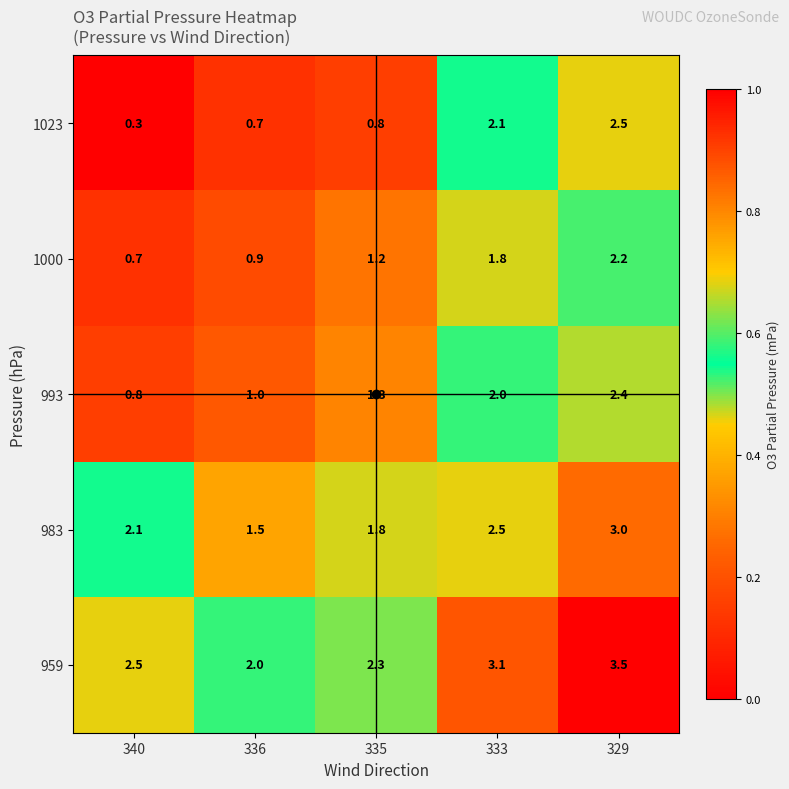

The 993 series shows 0.8 at 340. True or false?

True